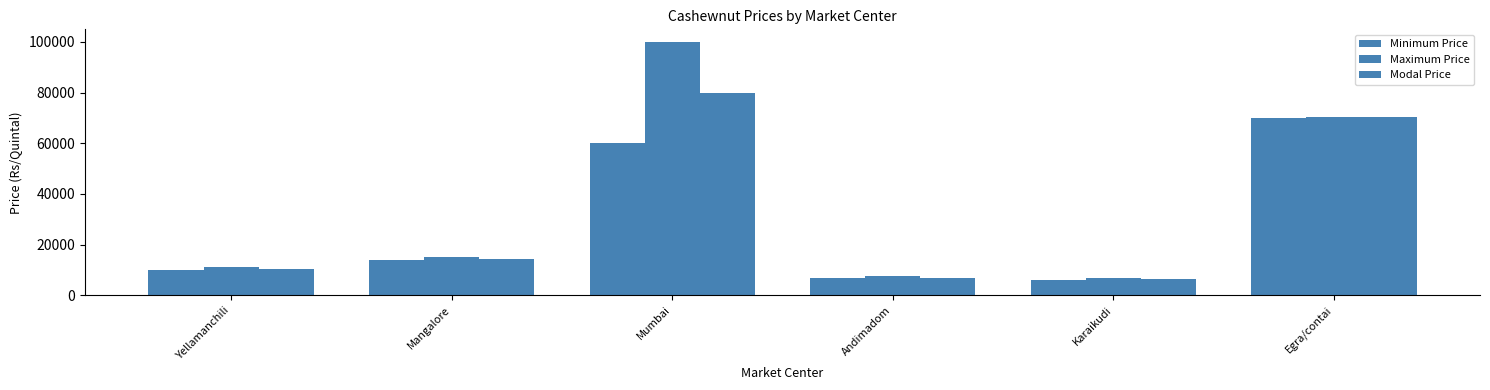

Does the chart contain any negative values?

No